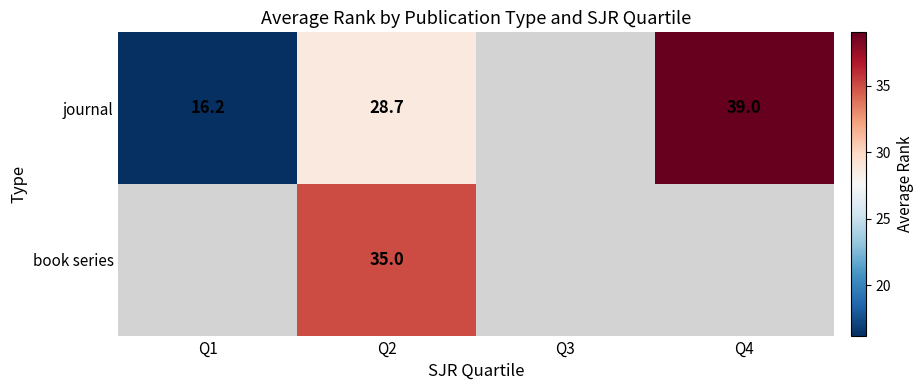

What is the difference between the journal values at Q4 and Q1?

22.8